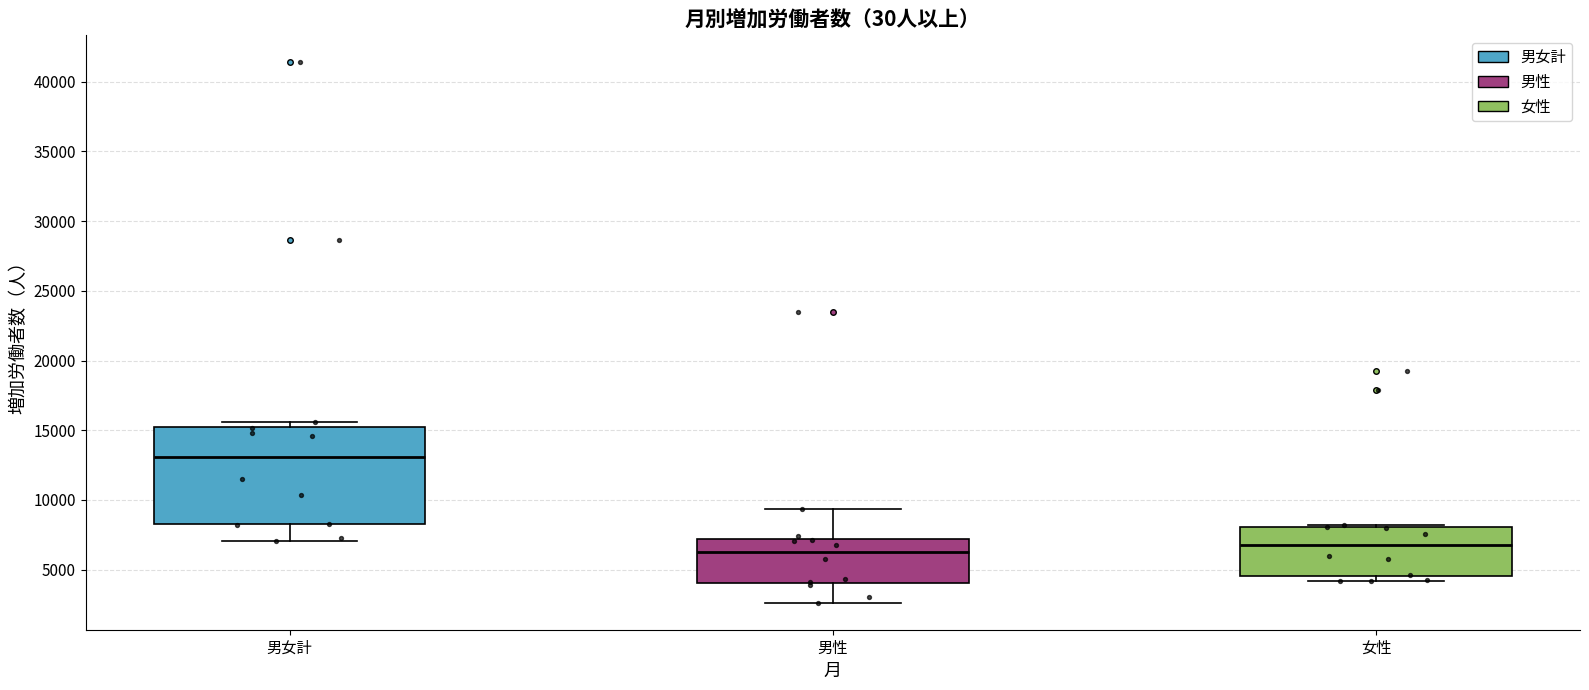

Reading left to right, read every box against the y-axis: the position of its median line, the range the box covers, and the ends of its whiskers. The values are not printed on the chart, so give them approximately, as read against the axis.

男女計: median 13000, box 8500 to 15500, whiskers 7000 to 15500 (just above the box's upper edge)
男性: median 6000, box 4000 to 7000, whiskers 2500 to 9500
女性: median 7000, box 4500 to 8000, whiskers 4000 to 8000